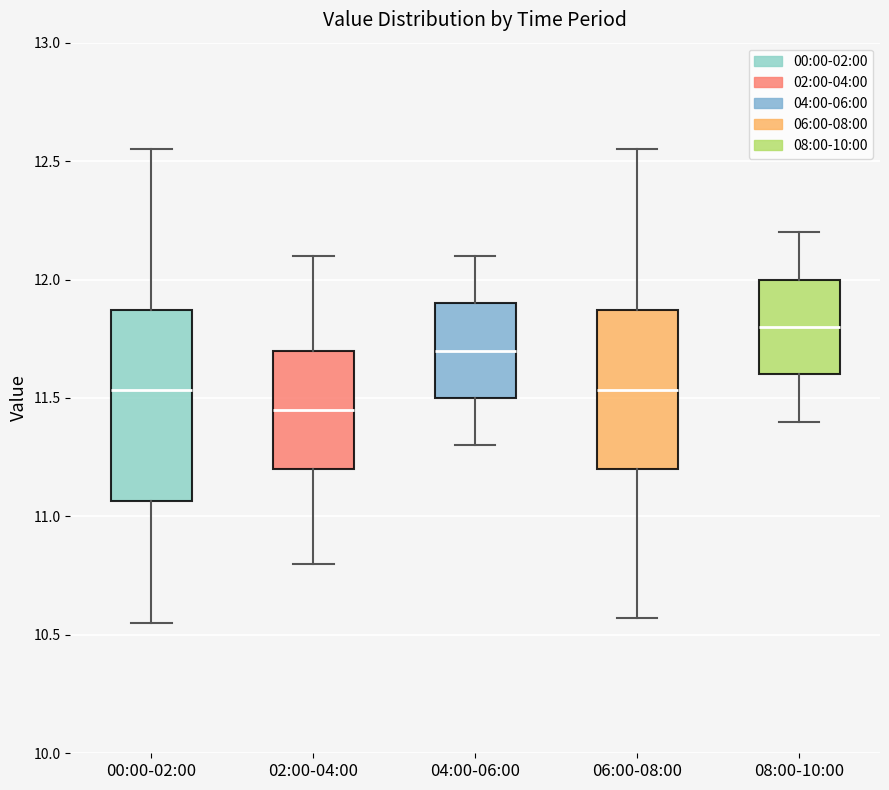

Where does the upper whisker of the box for 00:00-02:00 end on the y-axis? The values are not printed on the chart, so give them approximately, as read against the axis.

12.55